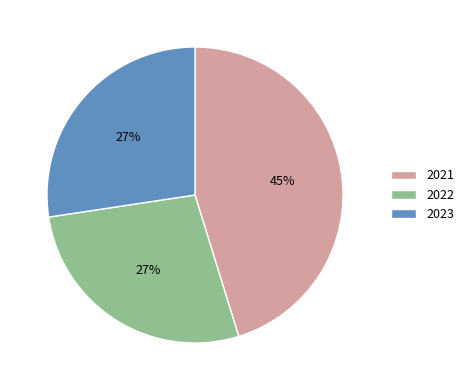

How many segments does this pie chart have?

3